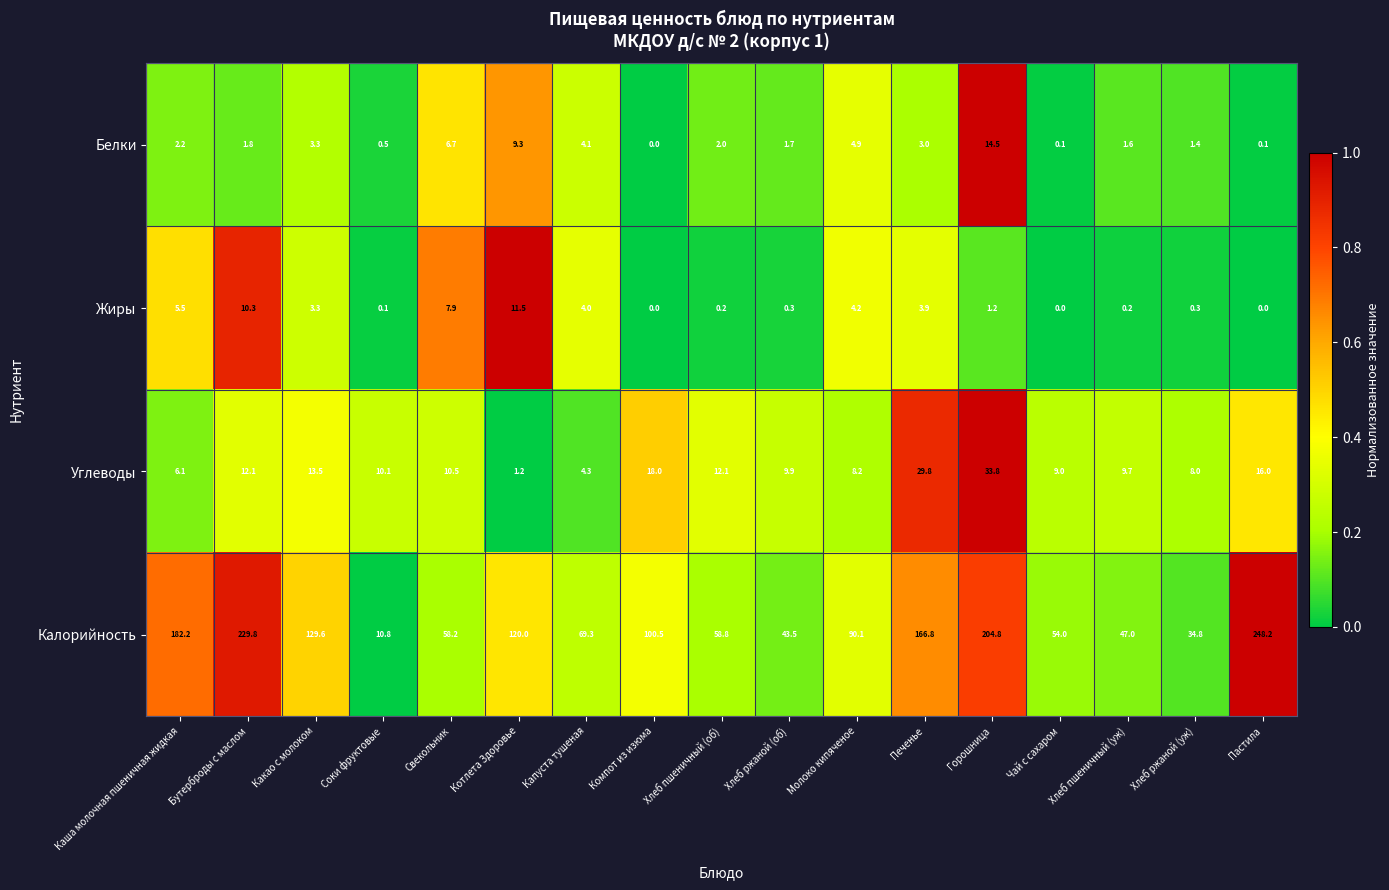

Which series has the widest spread of values?

Калорийность